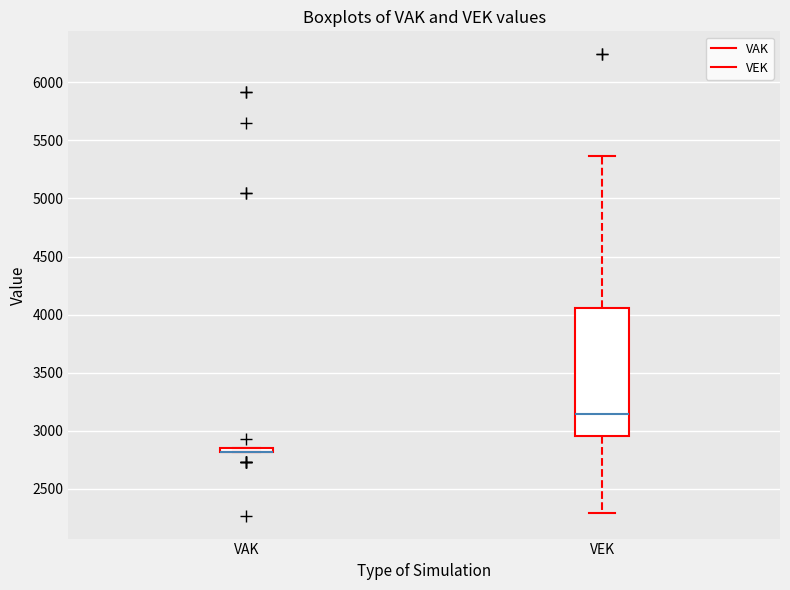

Where is the upper edge of the box for VAK on the y-axis? The values are not printed on the chart, so give them approximately, as read against the axis.

2850